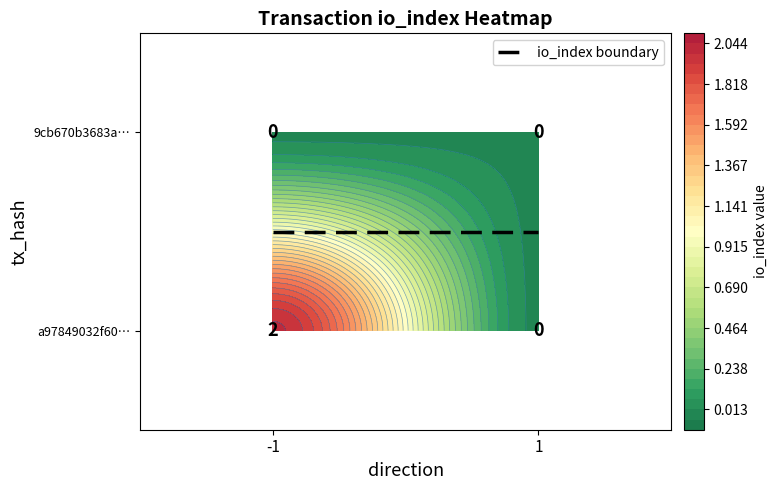

At which label does 9cb670b3683a560210f493ba38f1c8358d6b69d reach its peak?

-1